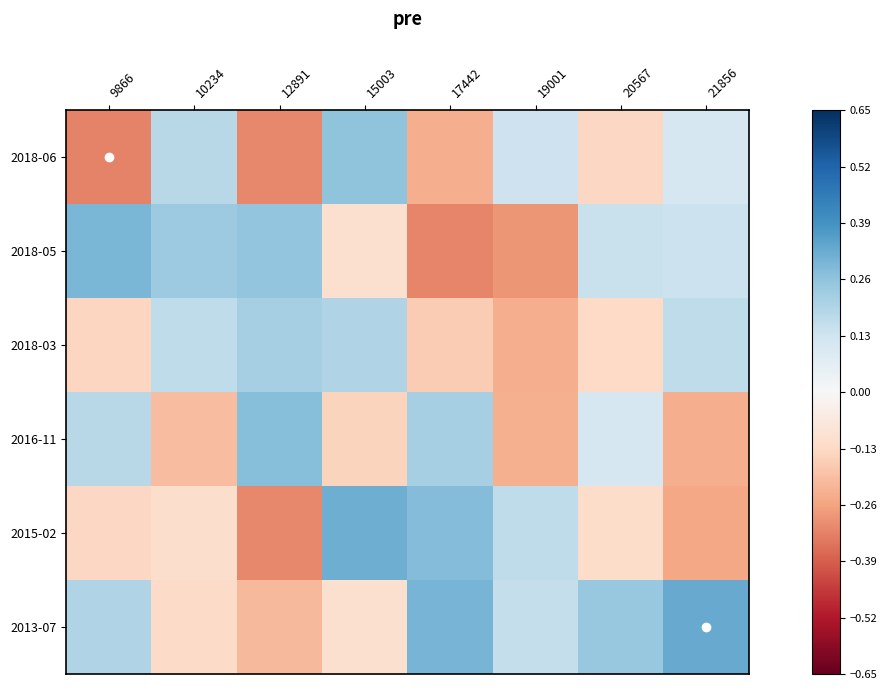

At 17442, list the series in order from largest to smallest.

2013-07, 2015-02, 2016-11, 2018-03, 2018-06, 2018-05